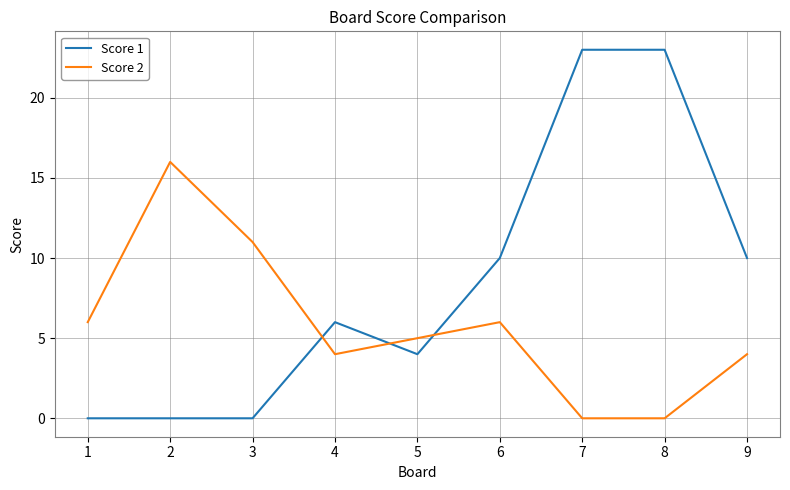

Is the value of Score 2 at 4 greater than the value of Score 1 at 9?

No